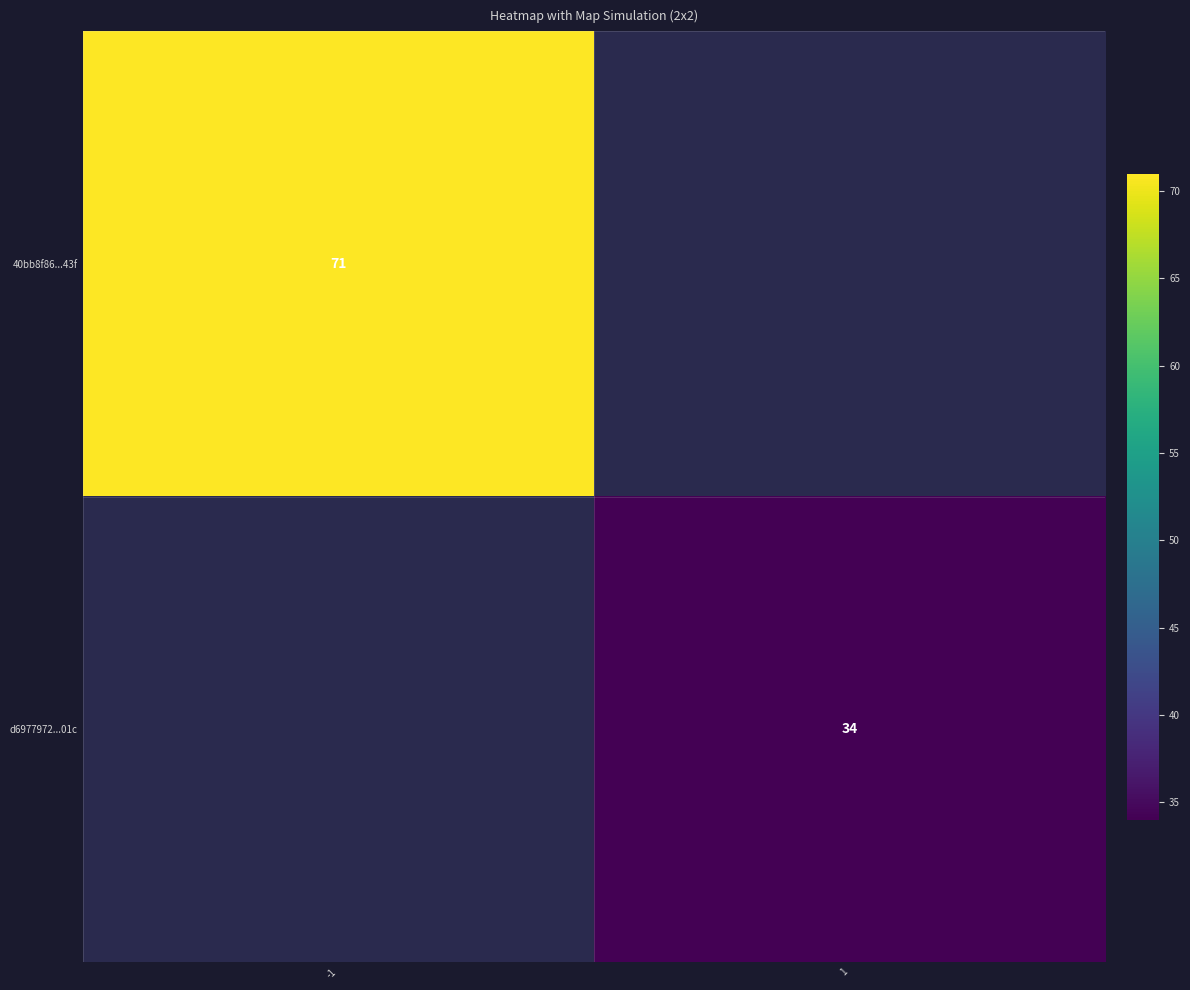

Which label corresponds to the smallest value in the chart?

1